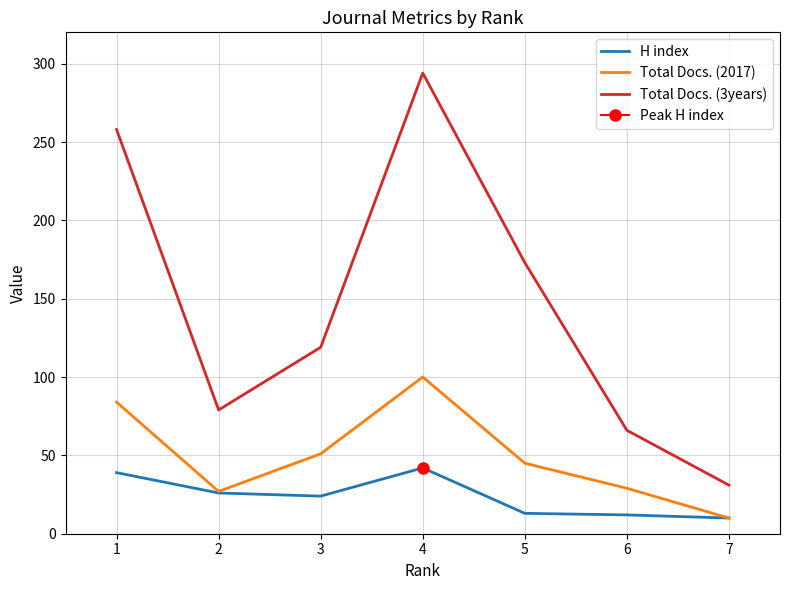

Which has a higher value, 2 or 6?

2